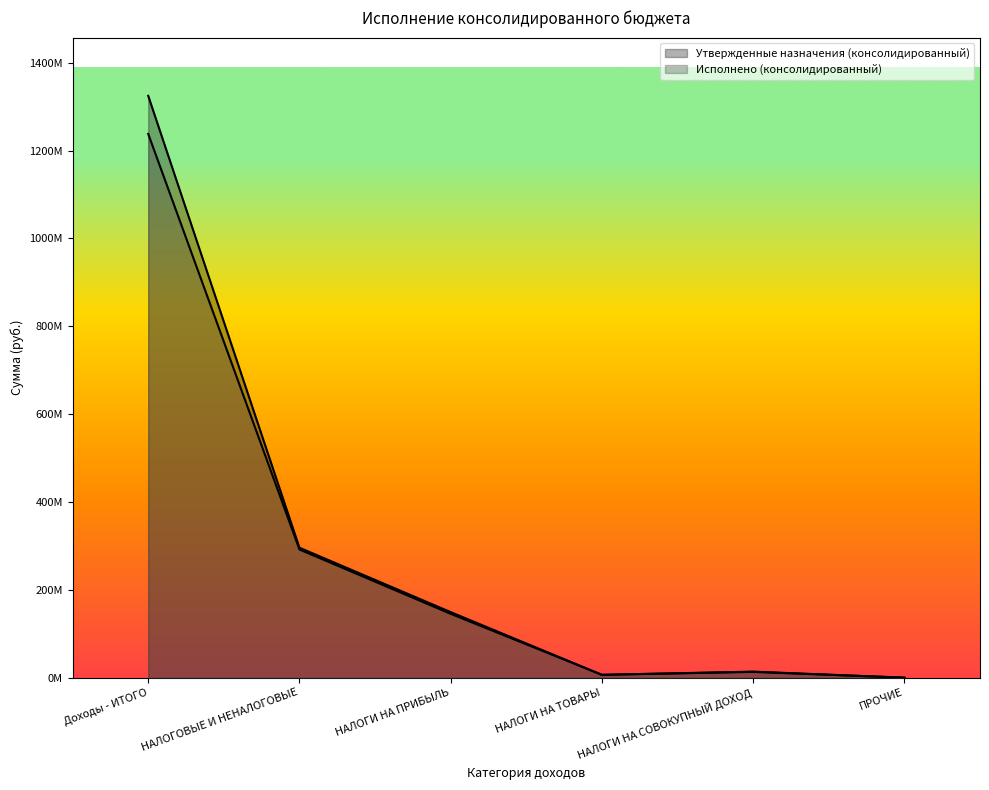

What is the total value across all series at НАЛОГИ НА ПРИБЫЛЬ?

294615953.7